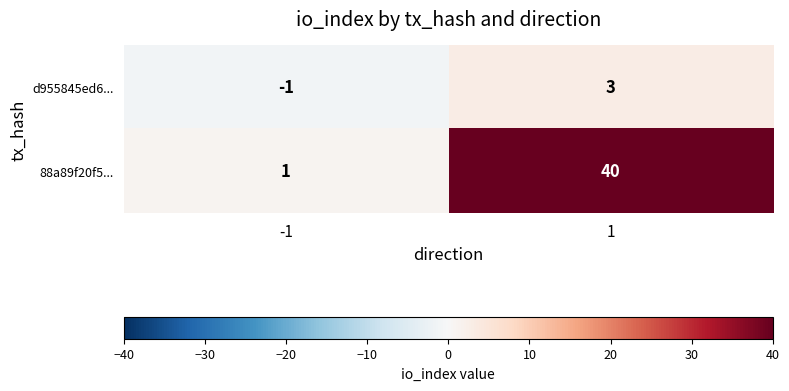

At -1, list the series in order from smallest to largest.

d955845ed6..., 88a89f20f5...